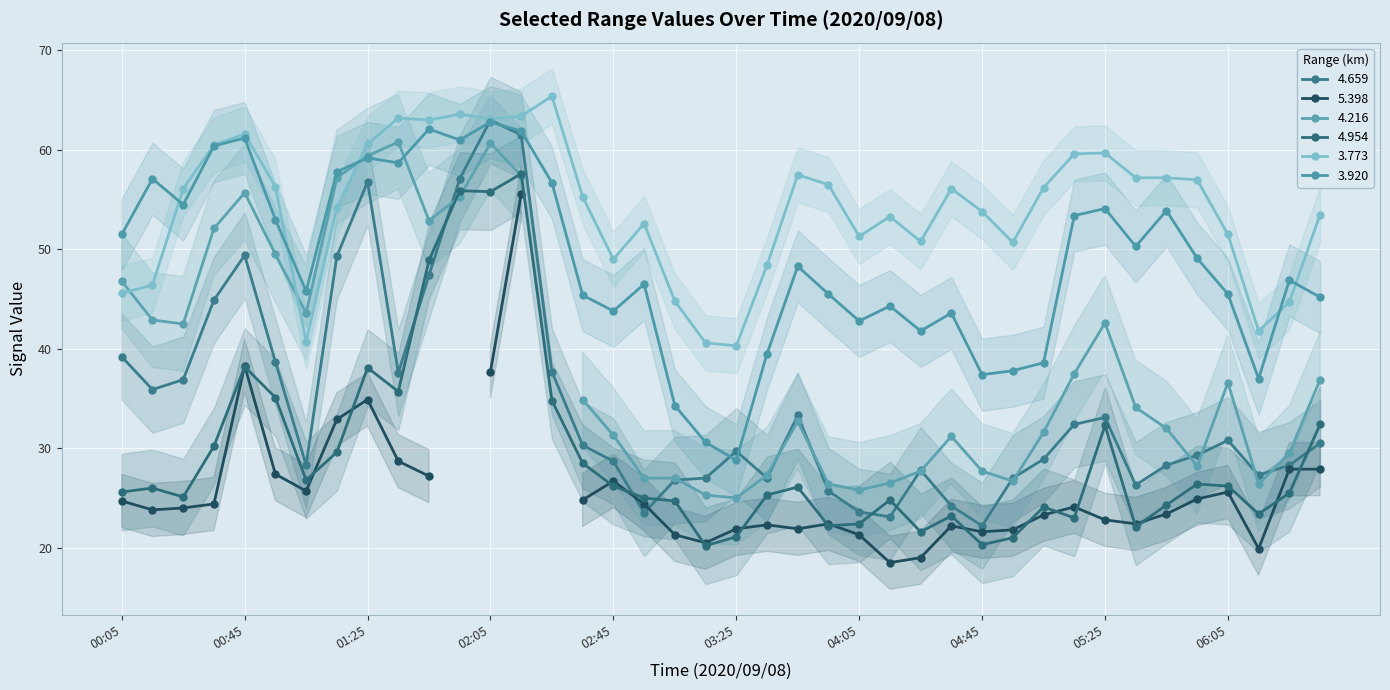

How many values in the 3.920 series are below 48?

20